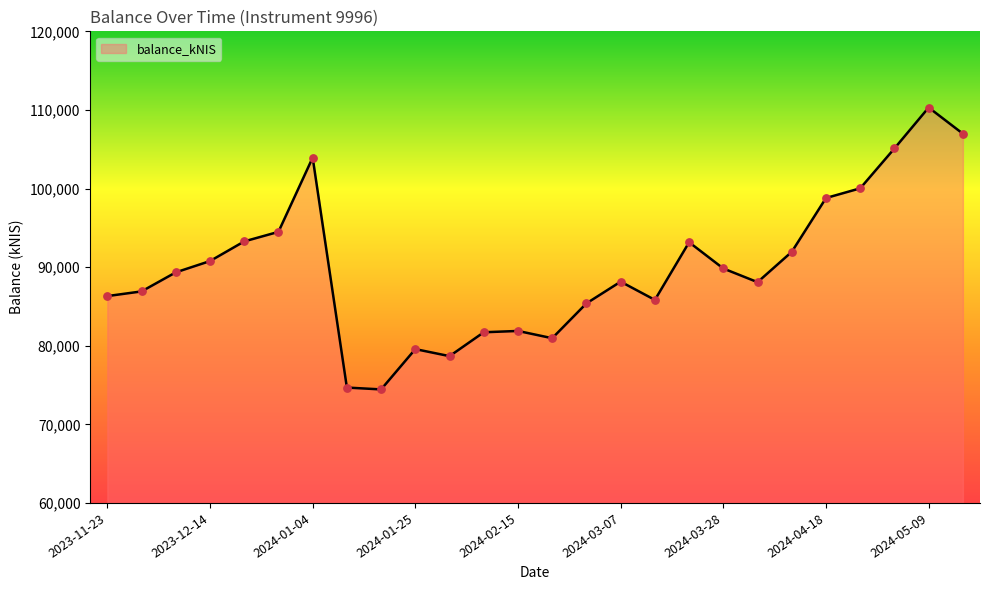

What is the minimum value shown in the chart?

74442.6